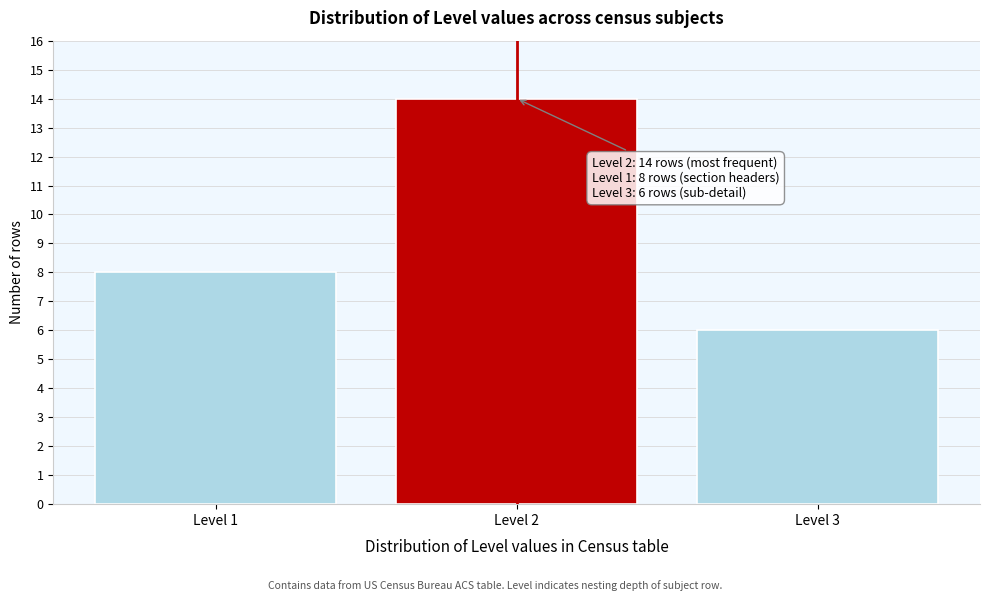

Reading left to right, what are all the values shown in this chart?

Level 1=8	Level 2=14	Level 3=6